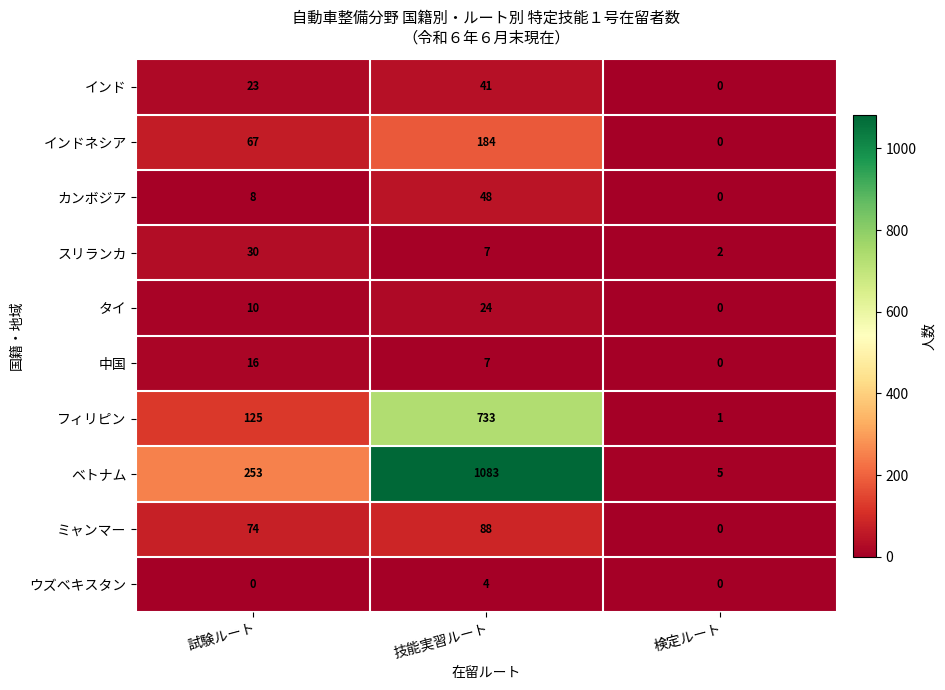

What is the approximate value of タイ at 試験ルート, to the nearest 5?

10